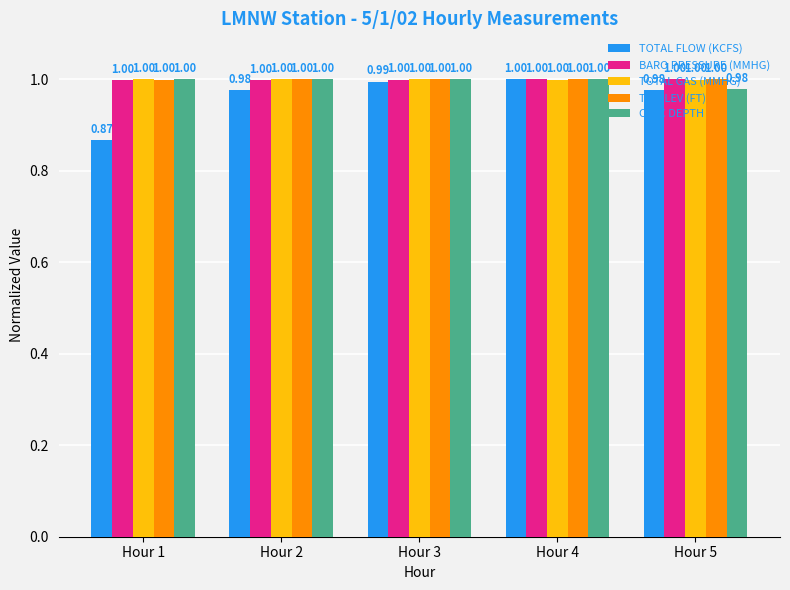

Count the number of data series in this chart.

5